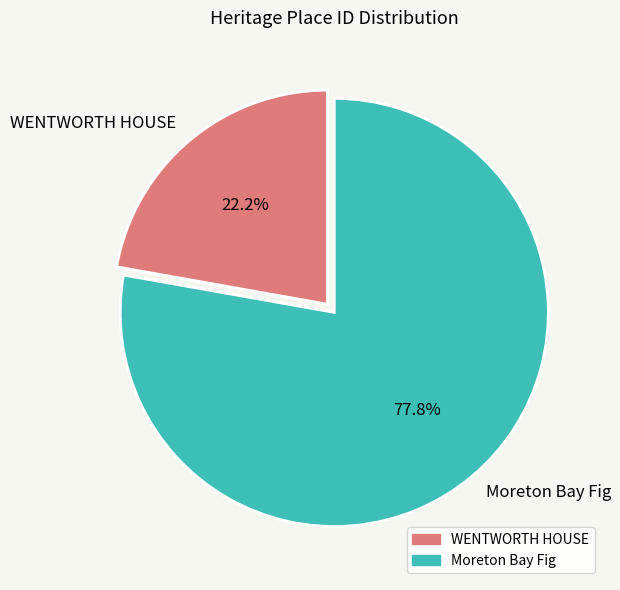

Which category has the smallest portion of the pie?

WENTWORTH HOUSE